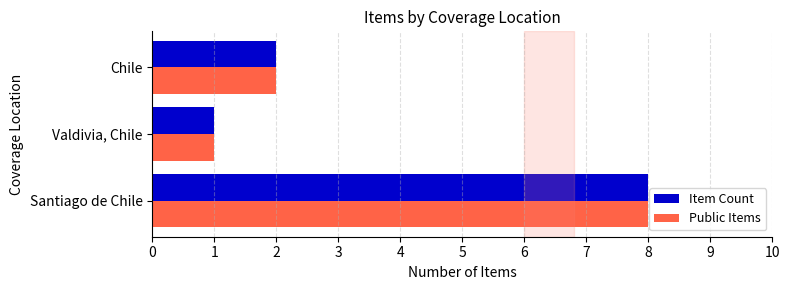

At which label is Public Items closest to 4?

Chile